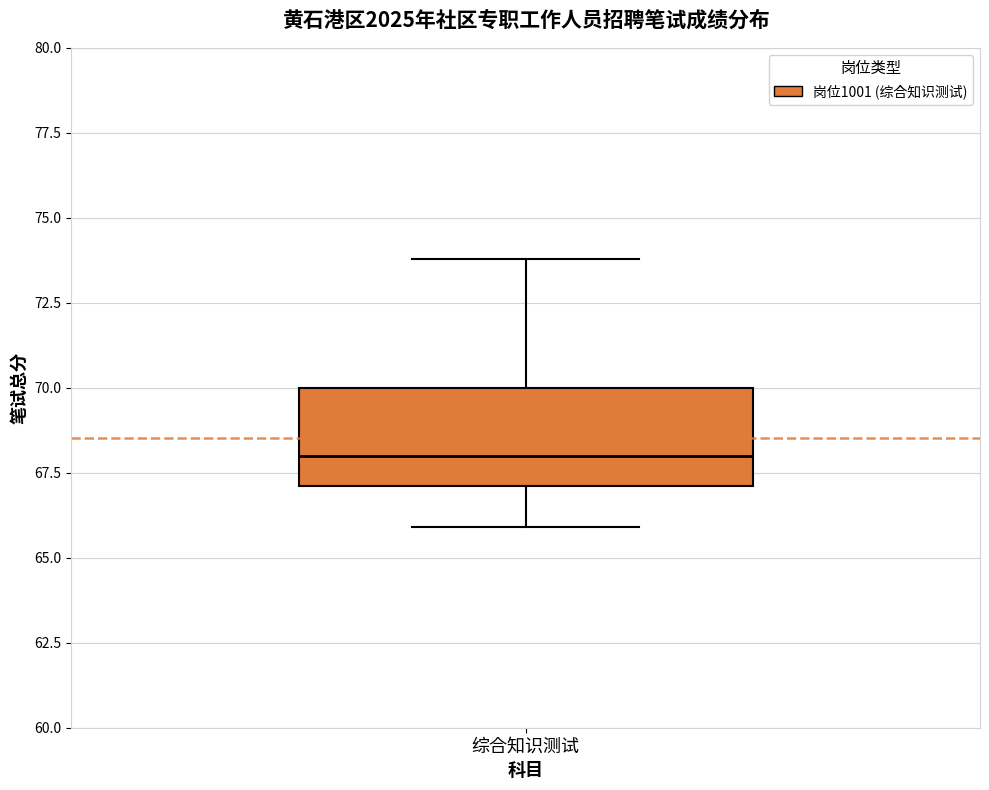

Read this box plot against the y-axis: the position of the median line, the range covered by the box, and the ends of both whiskers. The values are not printed on the chart, so give them approximately, as read against the axis.

median 68, box 67 to 70, whiskers 66 to 74